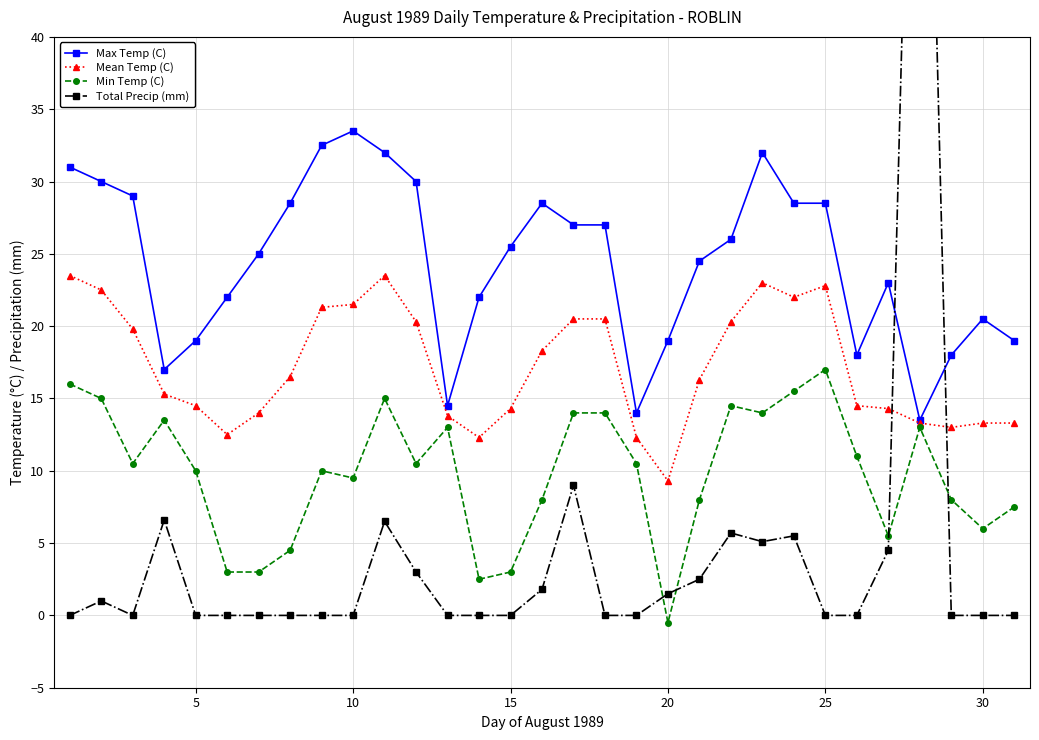

Reading left to right, list all the values displayed in this chart.

Max Temp (C): 31.0	30.0	29.0	17.0	19.0	22.0	25.0	28.5	32.5	33.5	32.0	30.0	14.5	22.0	25.5	28.5	27.0	27.0	14.0	19.0	24.5	26.0	32.0	28.5	28.5	18.0	23.0	13.5	18.0	20.5	19.0
Mean Temp (C): 23.5	22.5	19.8	15.3	14.5	12.5	14.0	16.5	21.3	21.5	23.5	20.3	13.8	12.3	14.3	18.3	20.5	20.5	12.3	9.3	16.3	20.3	23.0	22.0	22.8	14.5	14.3	13.3	13.0	13.3	13.3
Min Temp (C): 16.0	15.0	10.5	13.5	10.0	3.0	3.0	4.5	10.0	9.5	15.0	10.5	13.0	2.5	3.0	8.0	14.0	14.0	10.5	-0.5	8.0	14.5	14.0	15.5	17.0	11.0	5.5	13.0	8.0	6.0	7.5
Total Precip (mm): 0.0	1.0	0.0	6.6	0.0	0.0	0.0	0.0	0.0	0.0	6.5	3.0	0.0	0.0	0.0	1.8	9.0	0.0	0.0	1.5	2.5	5.7	5.1	5.5	0.0	0.0	4.5	86.7	0.0	0.0	0.0